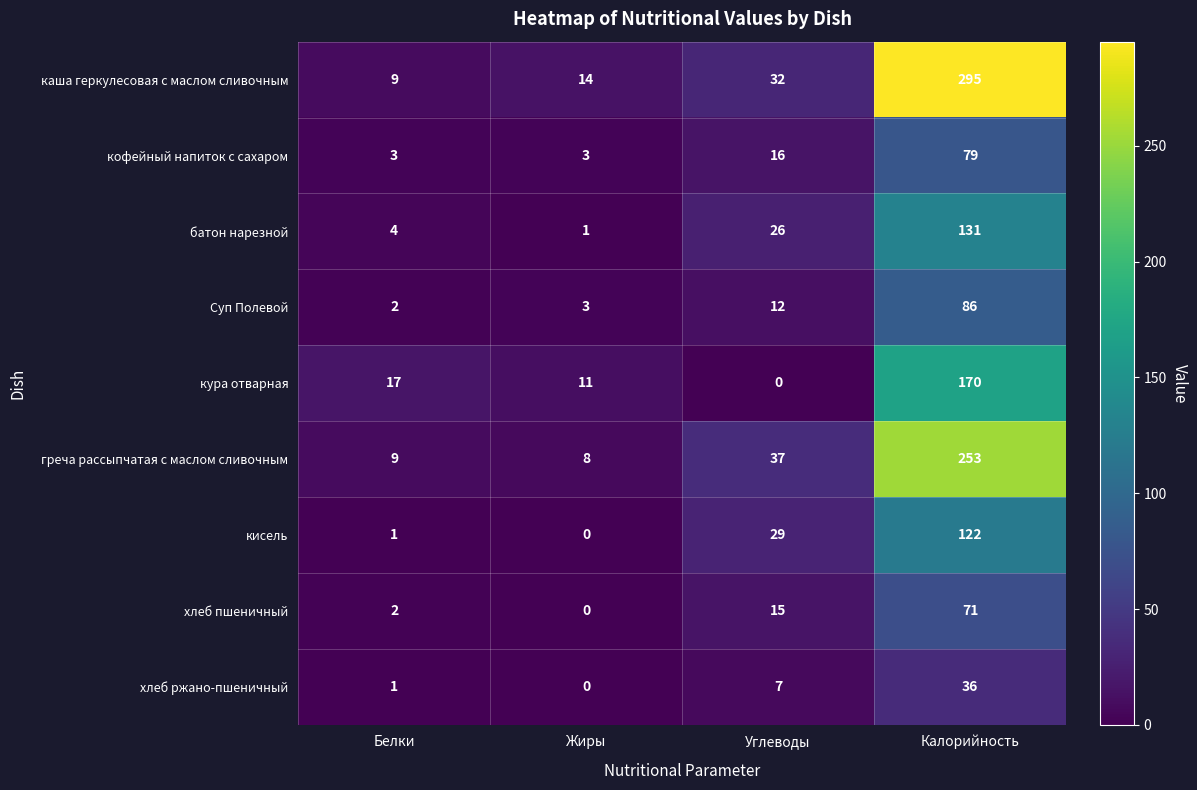

At which category is the sum across all series the highest?

Калорийность